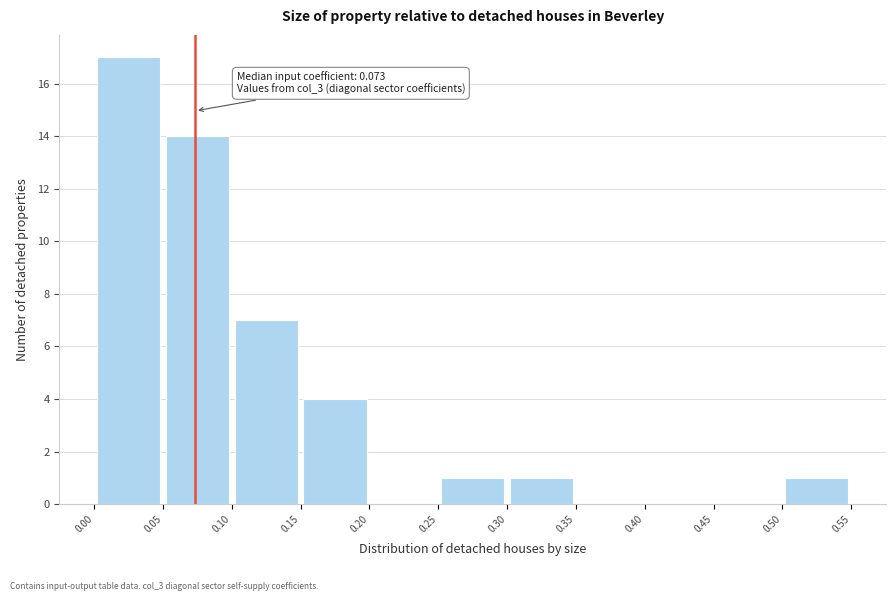

Over which range of the x-axis is the bar tallest?

0.00 to 0.05